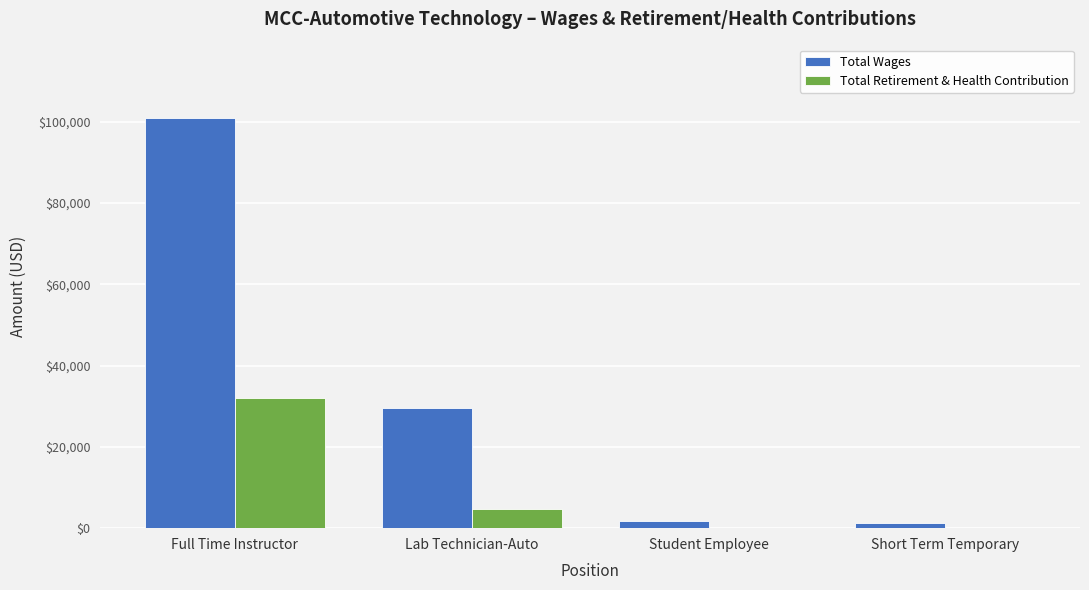

Does the chart contain stacked bars?

No